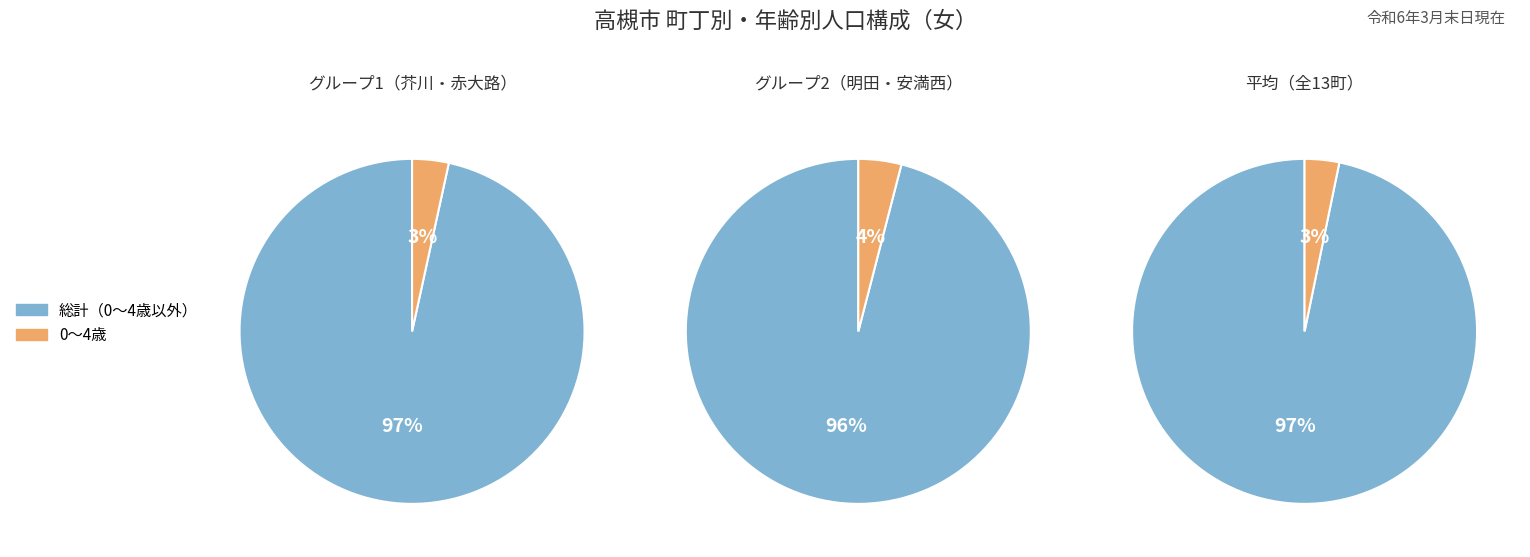

Between 15 and 20, which is larger?

20